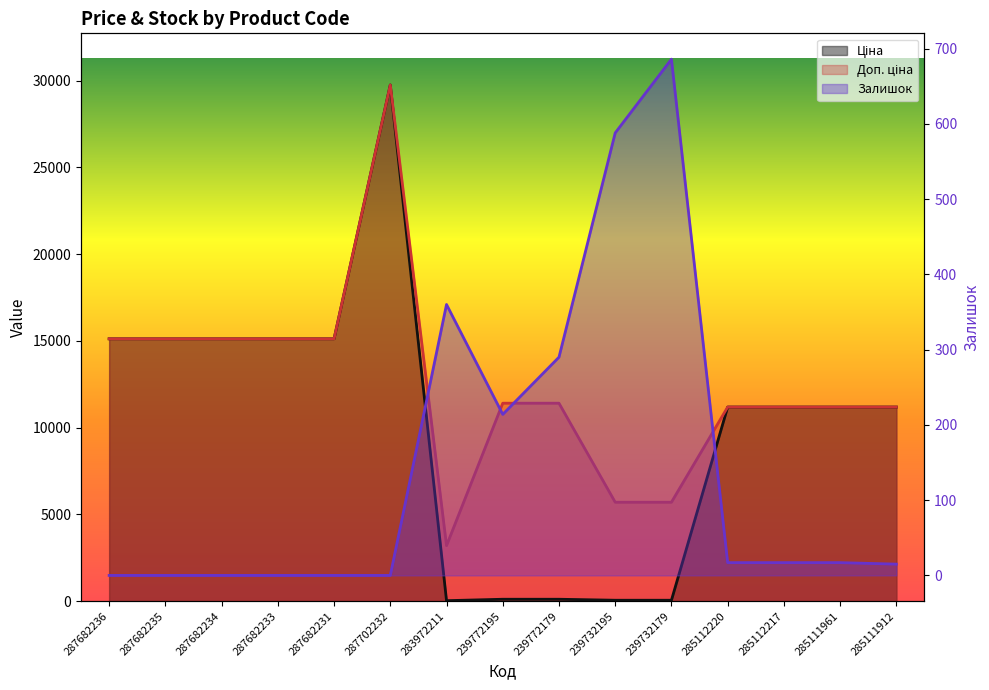

At which category is the sum across all series the highest?

287702232